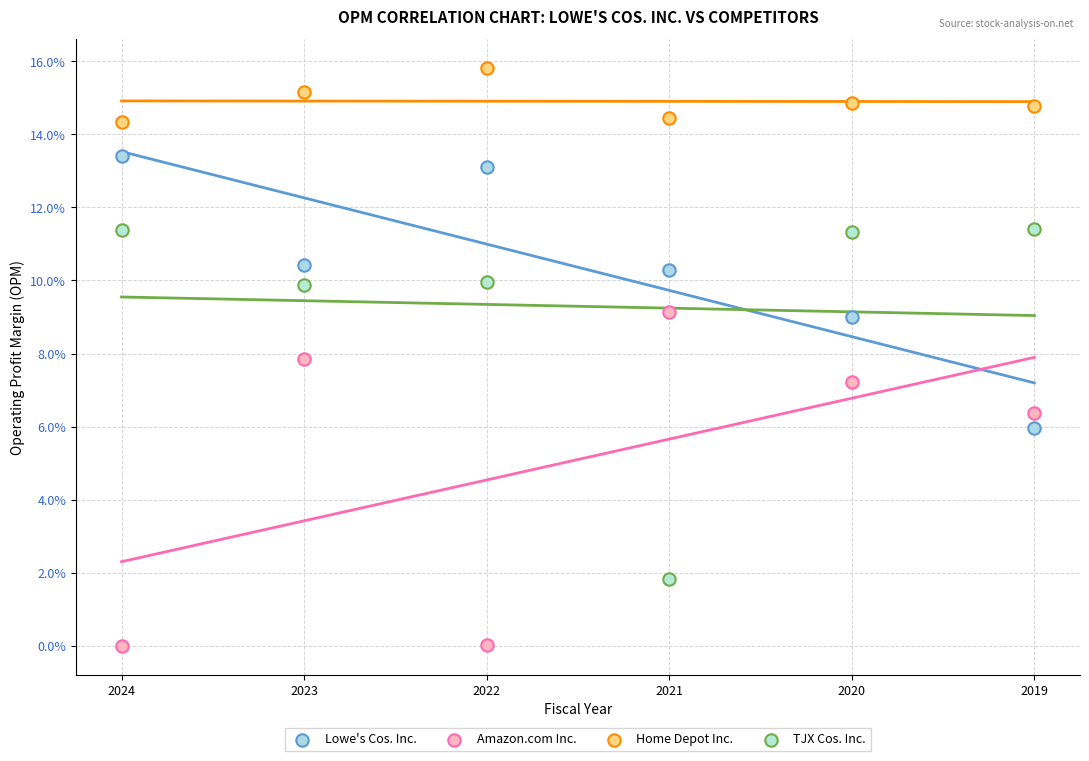

What are all the series names shown in the legend?

Lowe's Cos. Inc., Amazon.com Inc., Home Depot Inc., TJX Cos. Inc.